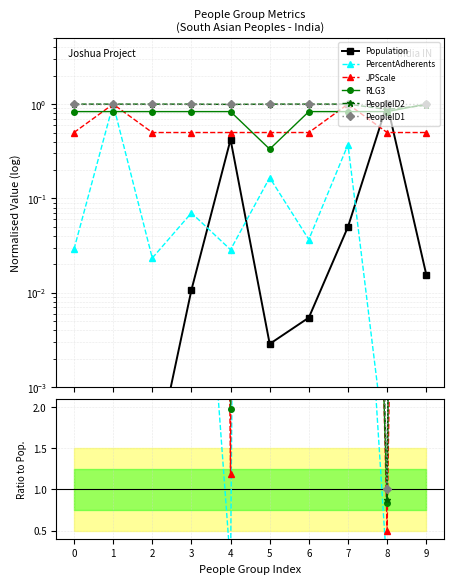

What is the difference between the second highest and minimum values in the Population series?

0.4